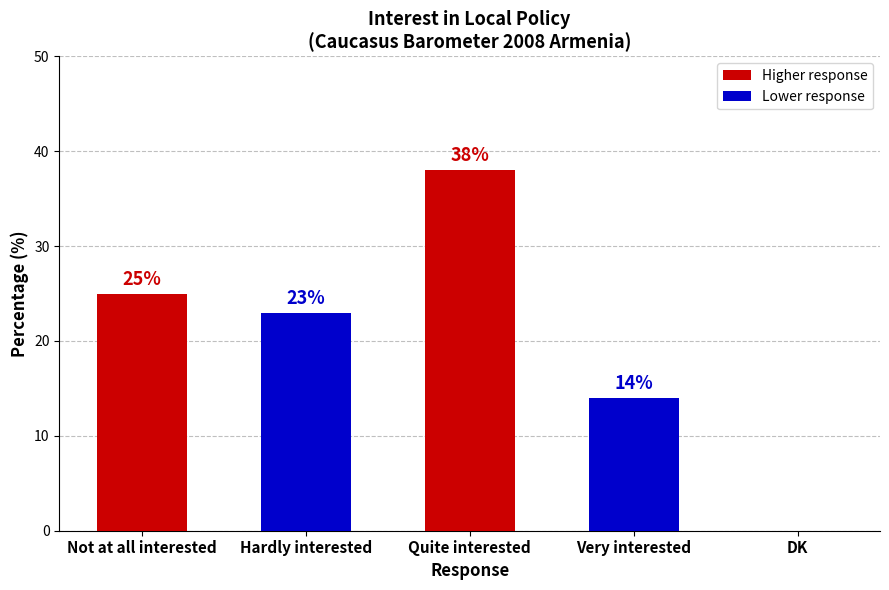

Which has a higher value, Not at all interested or Quite interested?

Quite interested